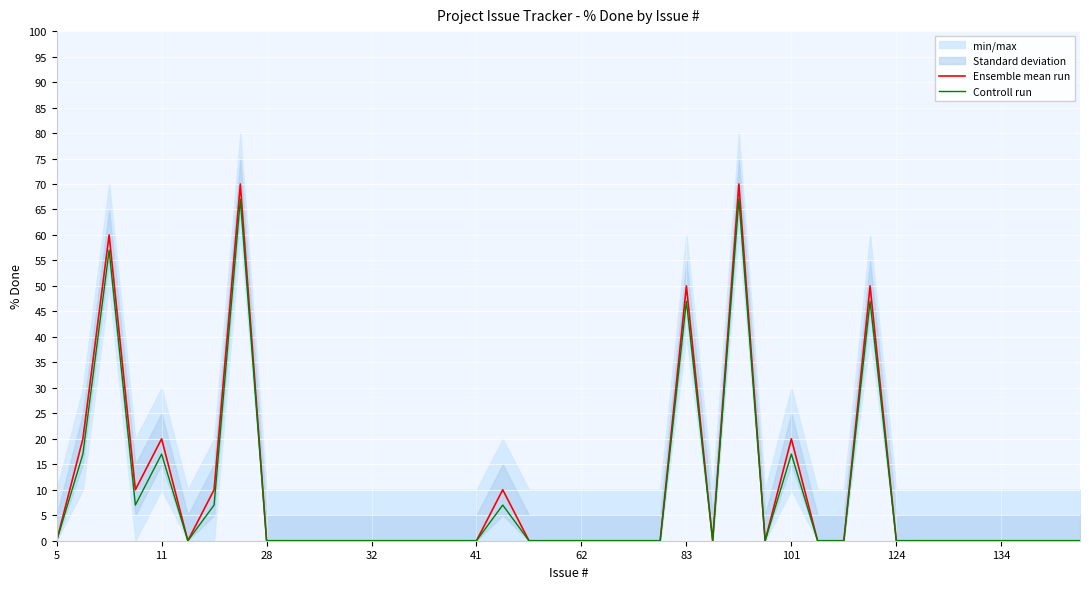

What is the label of the 32nd point from the left?

31